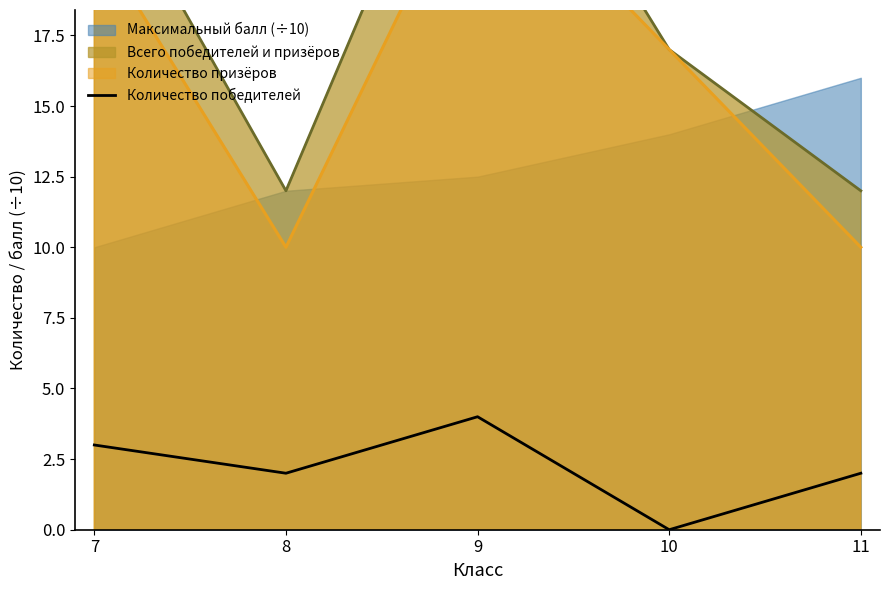

Count the number of values greater than 2.

2